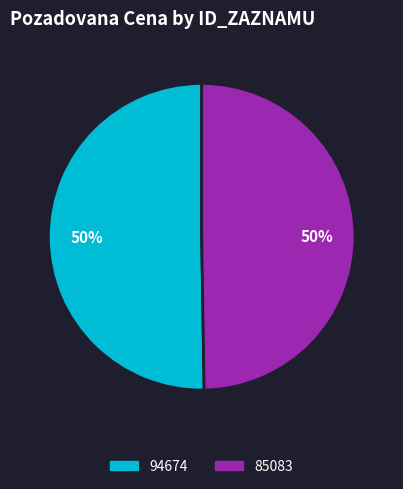

What is the ratio of the value at 94674 to the value at 85083?

1.0